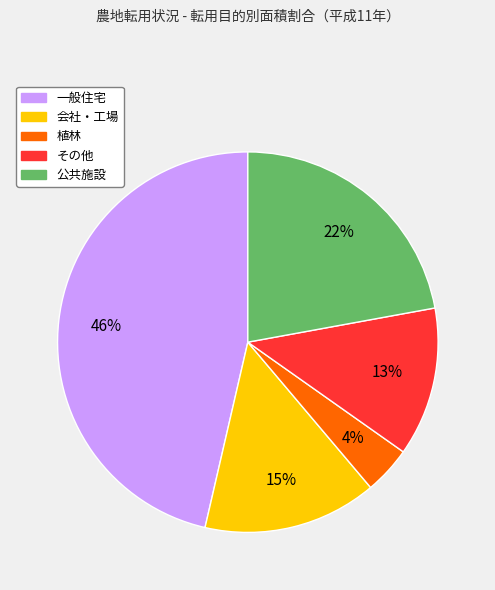

Rank the categories by value from lowest to highest.

植林, その他, 会社・工場, 公共施設, 一般住宅